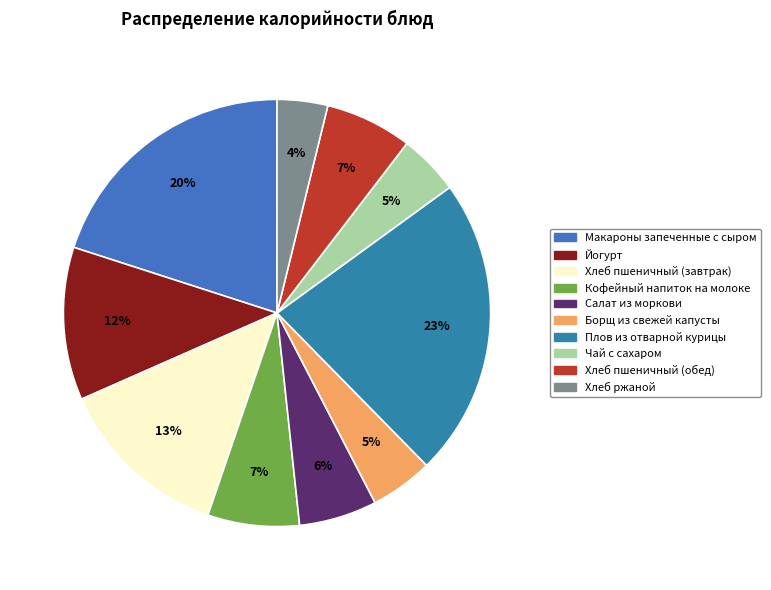

Does Кофейный напиток на молоке account for over 50% of the chart?

No